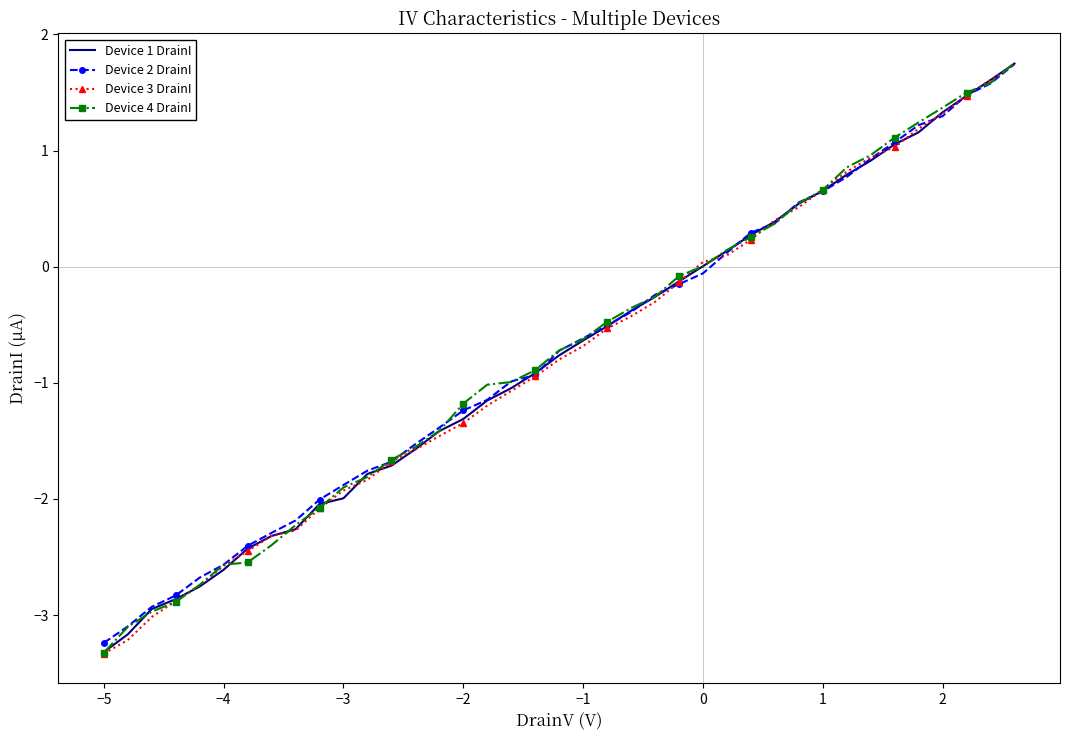

What is the maximum value shown in the chart?

1.8